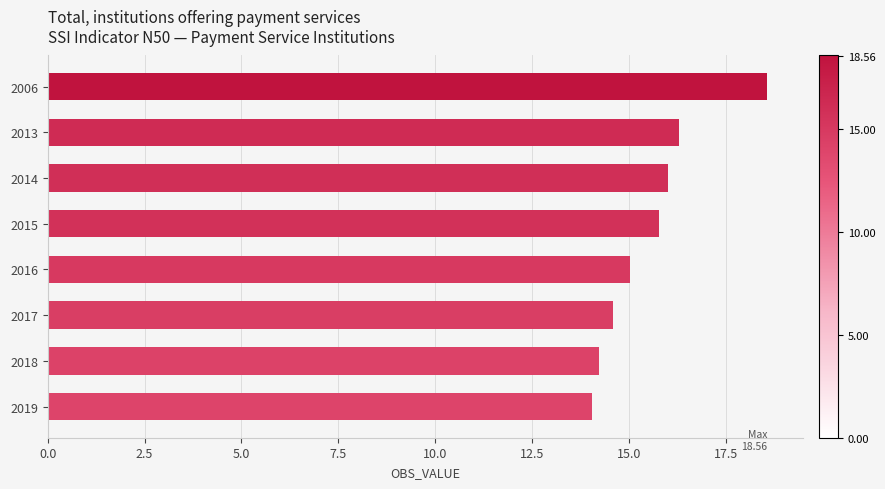

Reading top to bottom, list all the values displayed in this chart.

18.6	16.3	16.0	15.8	15.0	14.6	14.2	14.1